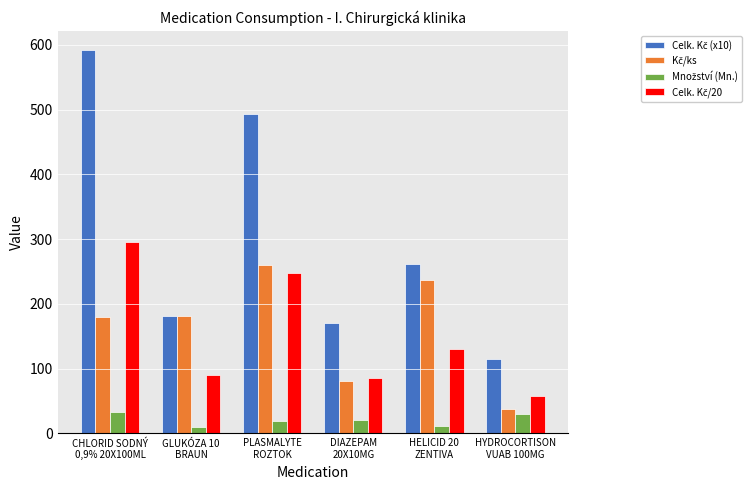

At how many categories does at least one series exceed 98?

6